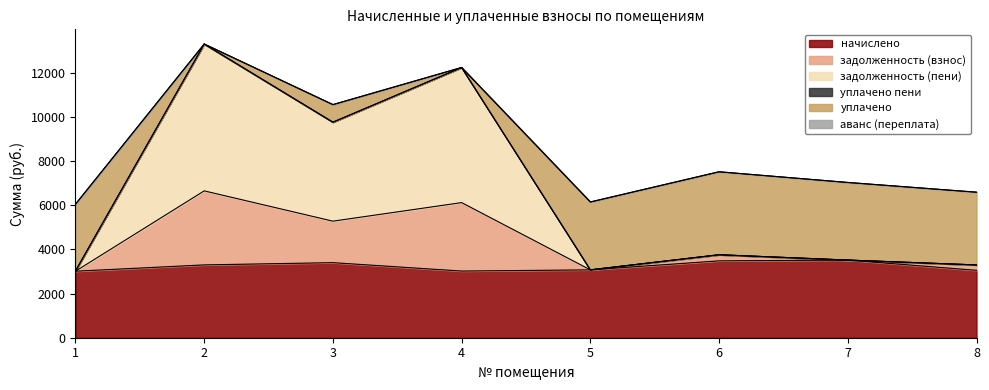

True or false: задолженность (взнос) and начислено intersect in this chart.

False